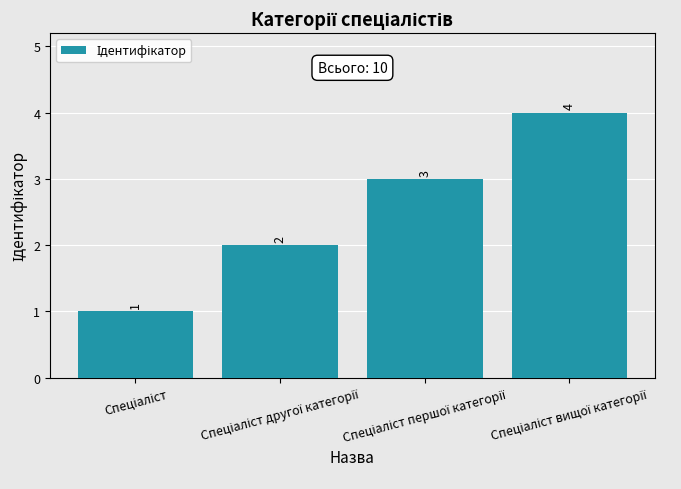

What is the value of the 3rd bar from the left?

3